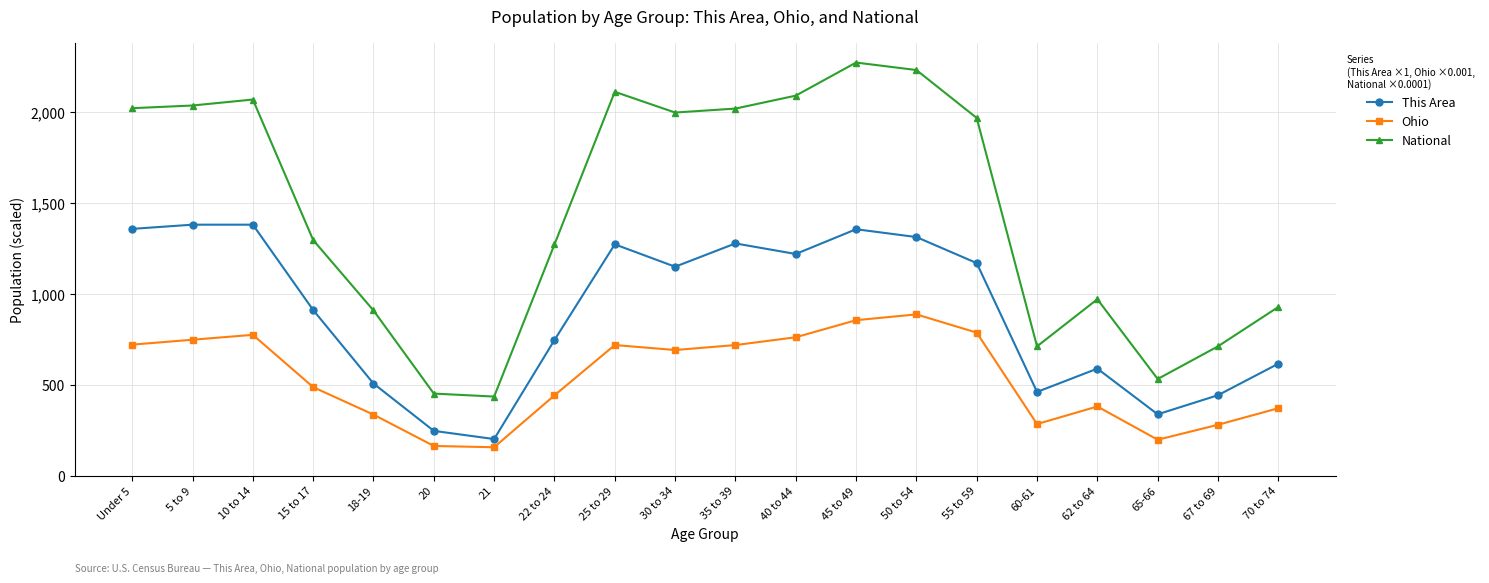

At which label does Ohio first exceed 691?

Under 5